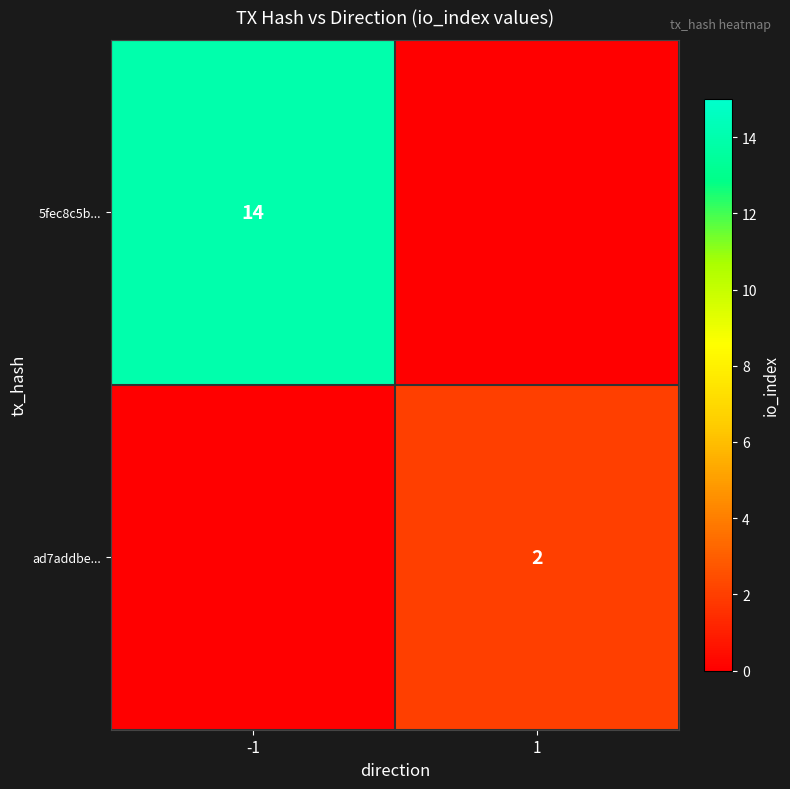

True or false: ad7addbe... has a value of 3 at 1.

False